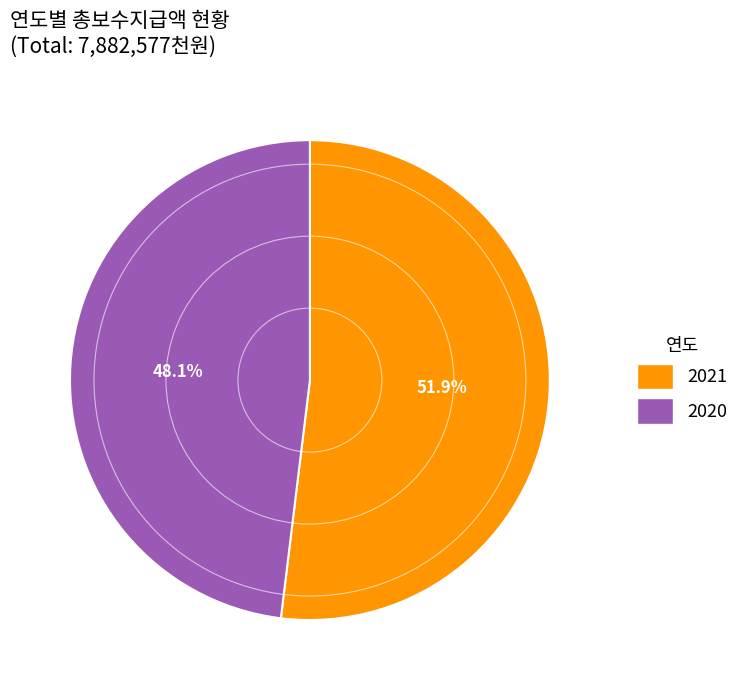

To the nearest percent, what percentage of the pie is 2020?

48%